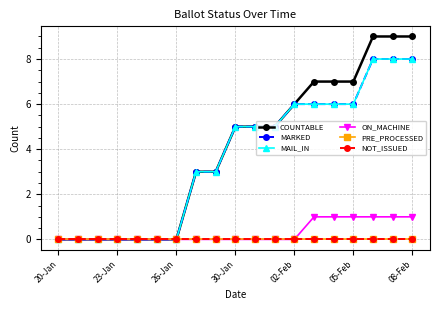

Reading left to right, transcribe all the data shown in this chart.

COUNTABLE: 0	0	0	0	0	0	0	3	3	5	5	5	6	7	7	7	9	9	9
MARKED: 0	0	0	0	0	0	0	3	3	5	5	5	6	6	6	6	8	8	8
MAIL_IN: 0	0	0	0	0	0	0	3	3	5	5	5	6	6	6	6	8	8	8
ON_MACHINE: 0	0	0	0	0	0	0	0	0	0	0	0	0	1	1	1	1	1	1
PRE_PROCESSED: 0	0	0	0	0	0	0	0	0	0	0	0	0	0	0	0	0	0	0
NOT_ISSUED: 0	0	0	0	0	0	0	0	0	0	0	0	0	0	0	0	0	0	0